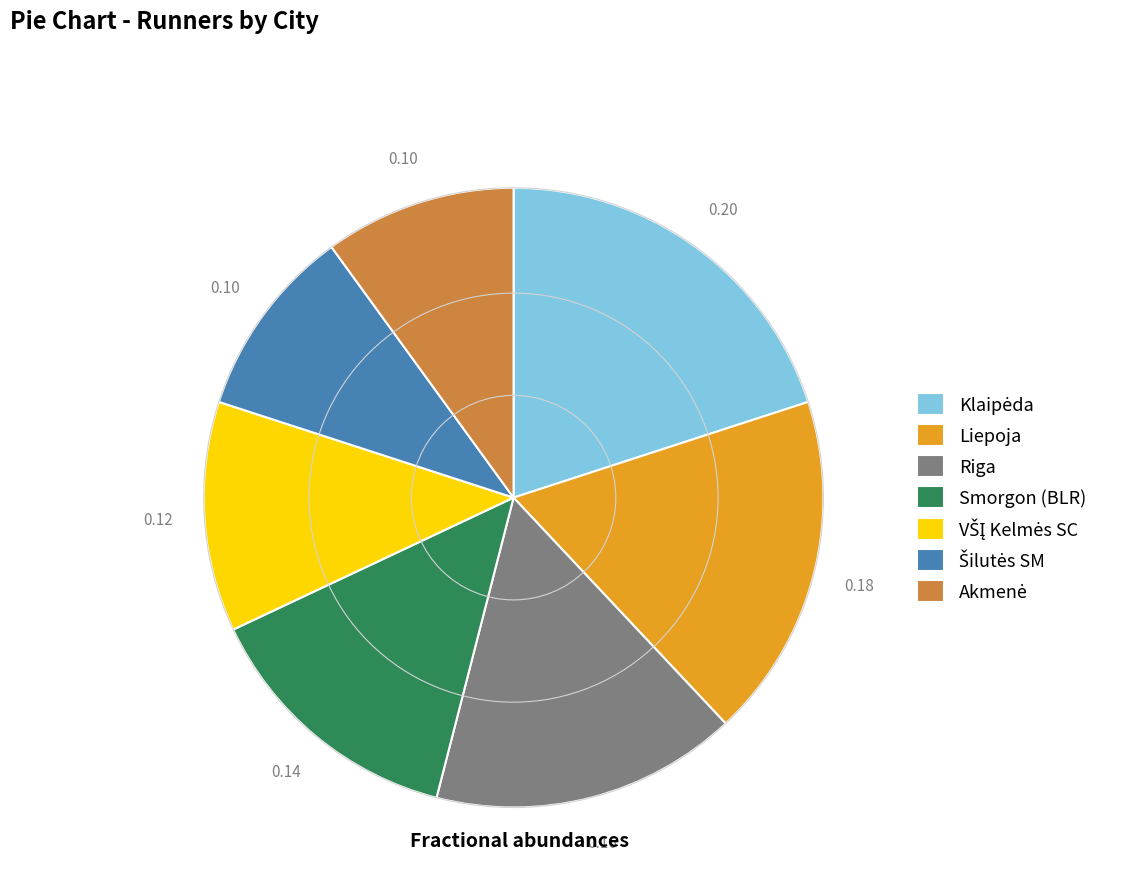

Is there a majority slice in this chart?

No